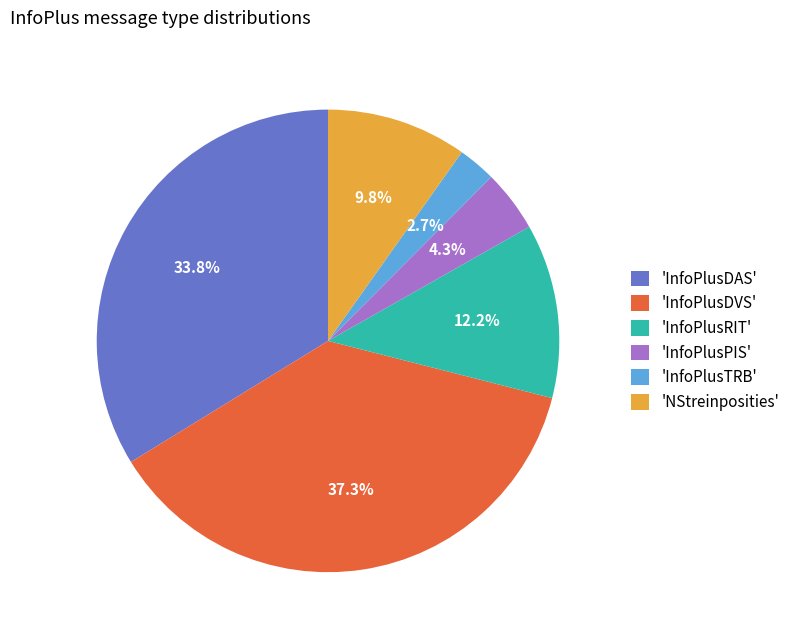

Which slice is the largest?

'InfoPlusDVS'